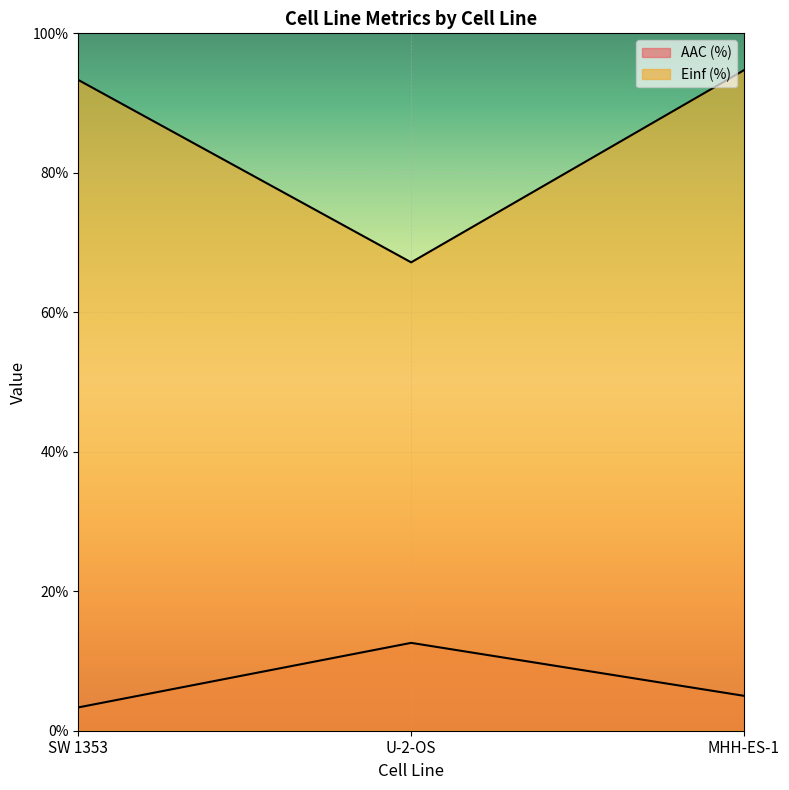

The value of Einf (%) at MHH-ES-1 is 94.7. True or false?

True